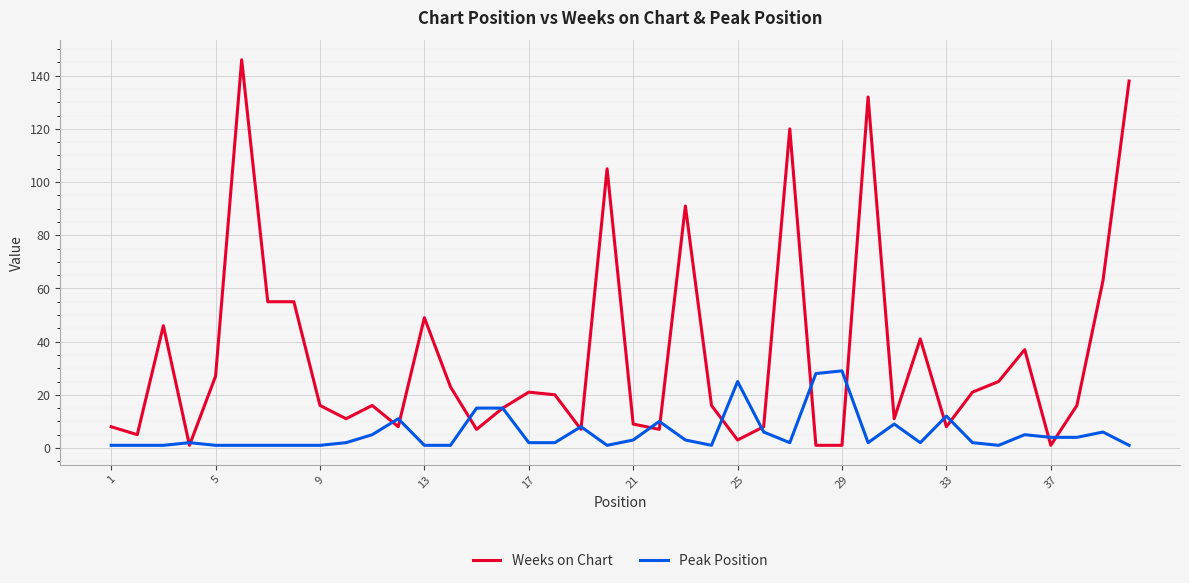

Which series has the largest total across all categories?

Weeks on Chart